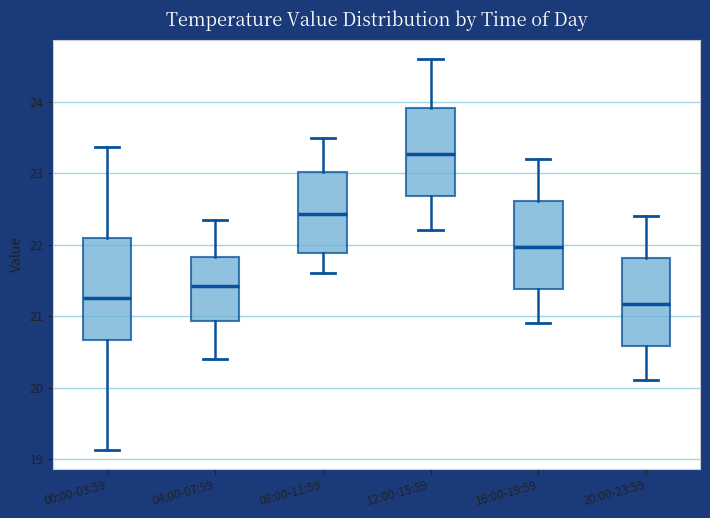

Reading left to right, read every box against the y-axis: the position of its median line, the range the box covers, and the ends of its whiskers. The values are not printed on the chart, so give them approximately, as read against the axis.

00:00-03:59: median 21.3, box 20.7 to 22.1, whiskers 19.1 to 23.4
04:00-07:59: median 21.4, box 20.9 to 21.8, whiskers 20.4 to 22.4
08:00-11:59: median 22.4, box 21.9 to 23.0, whiskers 21.6 to 23.5
12:00-15:59: median 23.3, box 22.7 to 23.9, whiskers 22.2 to 24.6
16:00-19:59: median 22.0, box 21.4 to 22.6, whiskers 20.9 to 23.2
20:00-23:59: median 21.2, box 20.6 to 21.8, whiskers 20.1 to 22.4